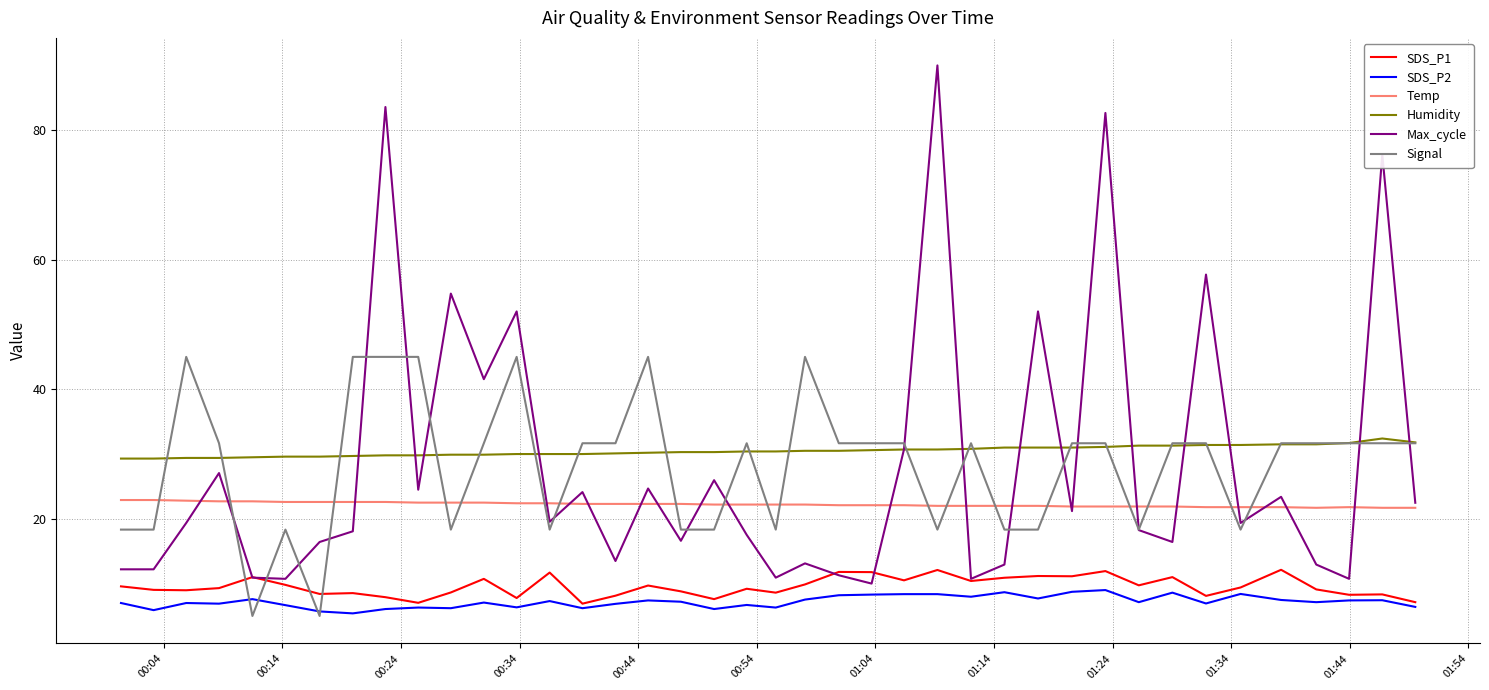

What is the difference between the second highest and second lowest values in the Max_cycle series?

72.8